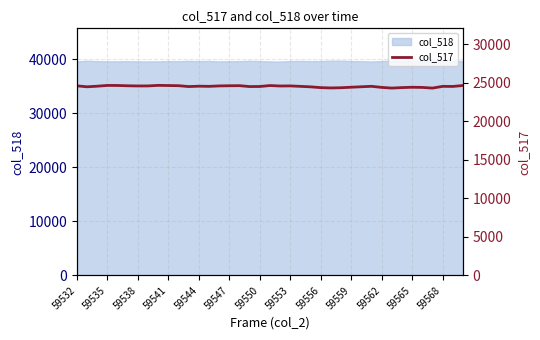

The col_518 series shows 39673 at 59565. True or false?

True